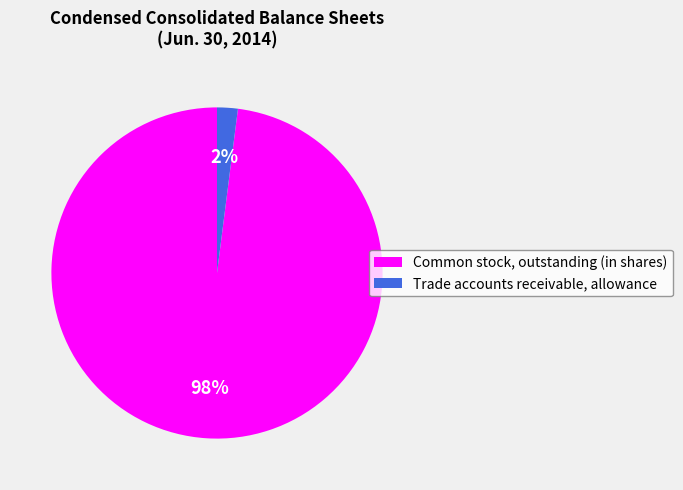

To the nearest percent, what percentage of the pie is Common stock, outstanding (in shares)?

98%